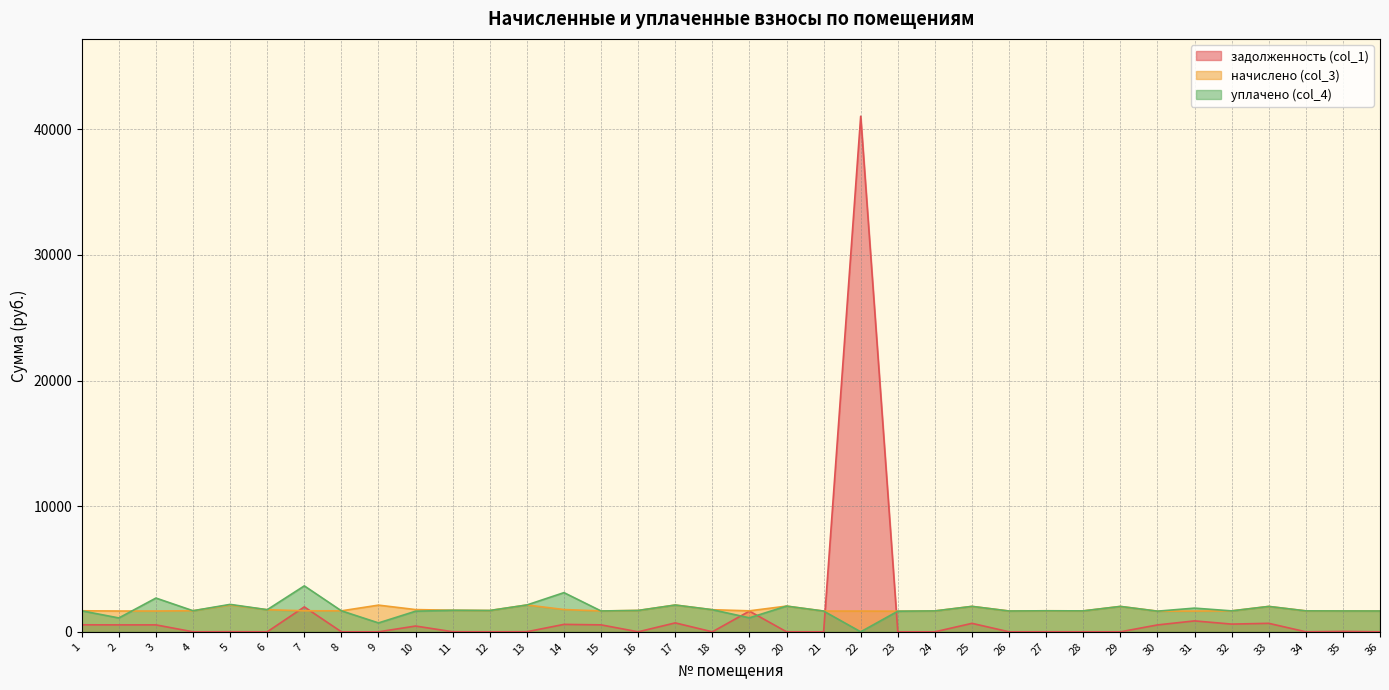

How many data points in уплачено (col_4) are less than 1673?

18